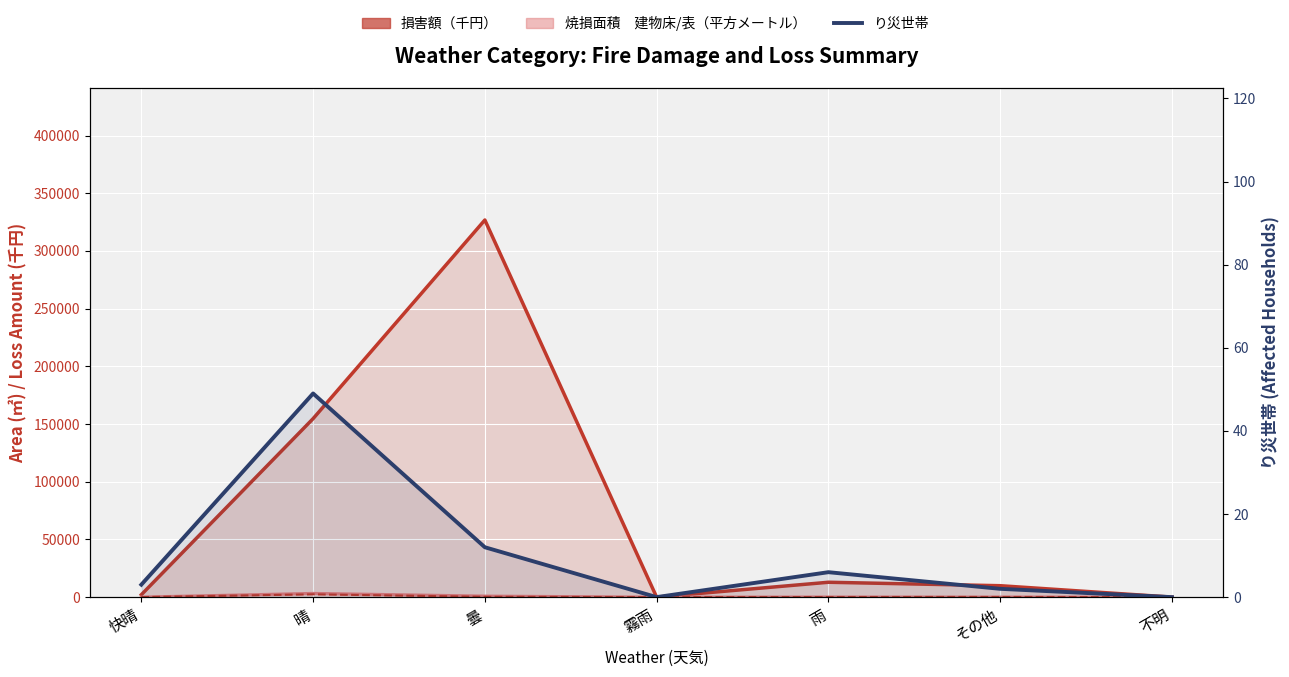

True or false: り災世帯 and 焼損面積　建物床（平方メートル） cross at least once.

False